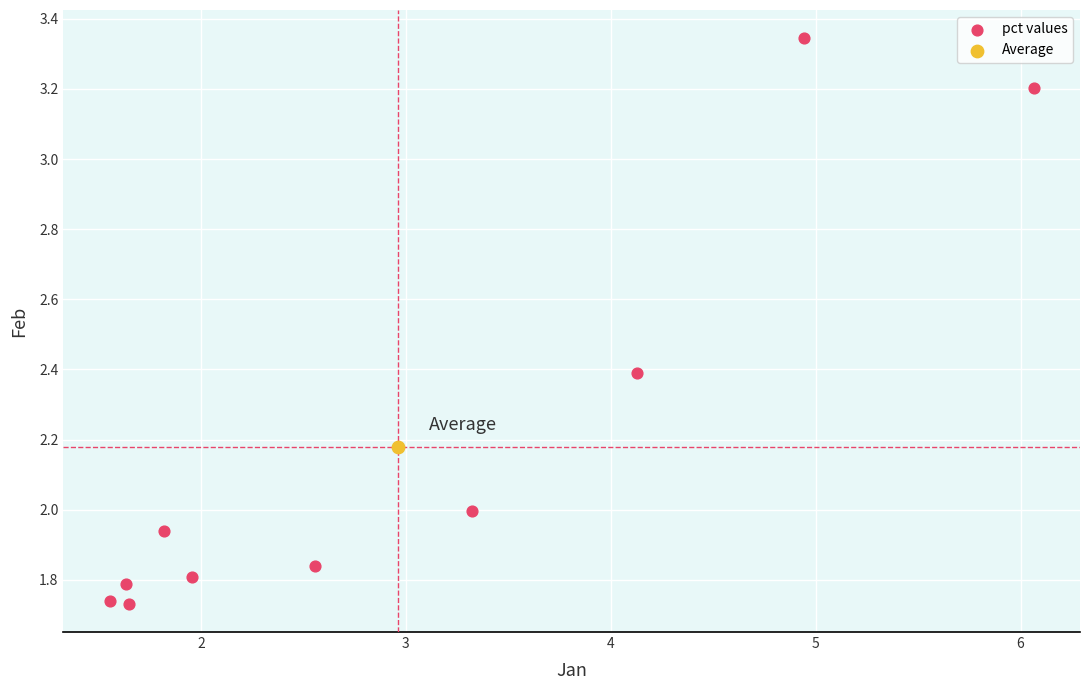

What are all the series names shown in the legend?

pct values, Average